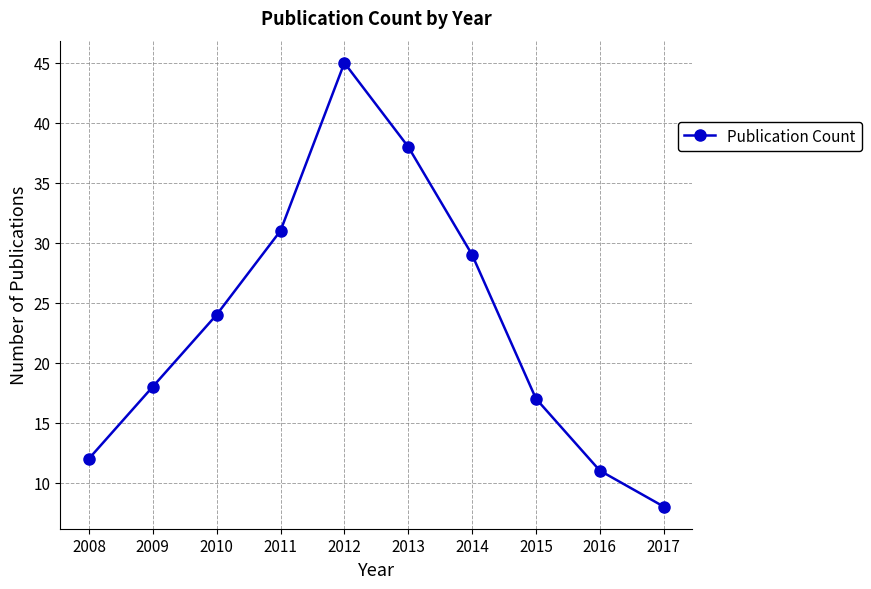

True or false: the data shows 11 at 2016.

True